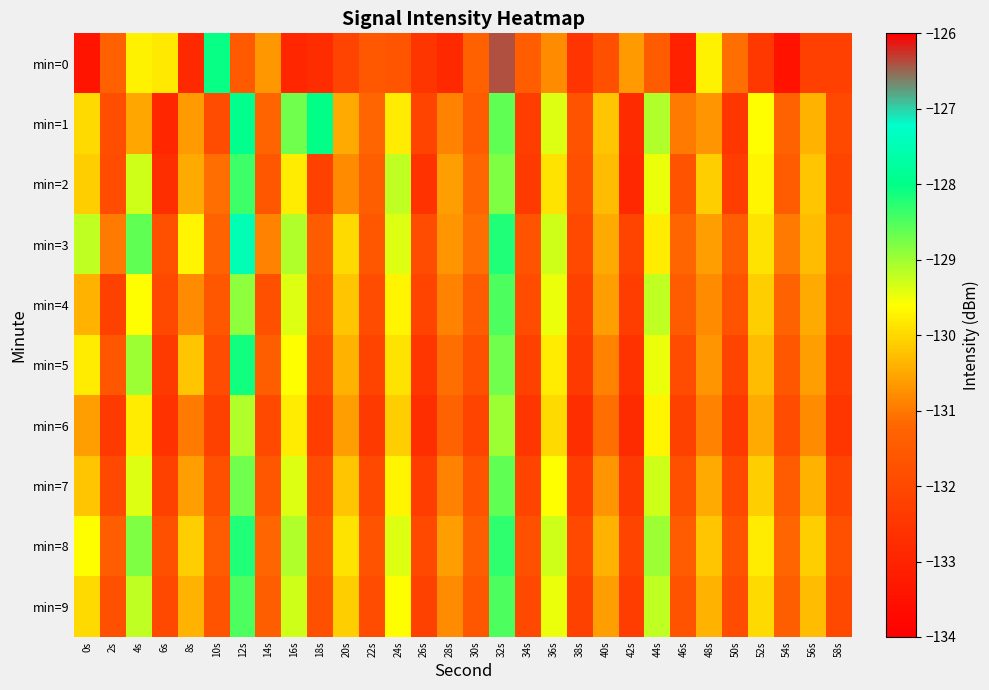

Rank the series at 18s from lowest to highest value.

min=0, min=6, min=2, min=5, min=7, min=9, min=4, min=8, min=3, min=1